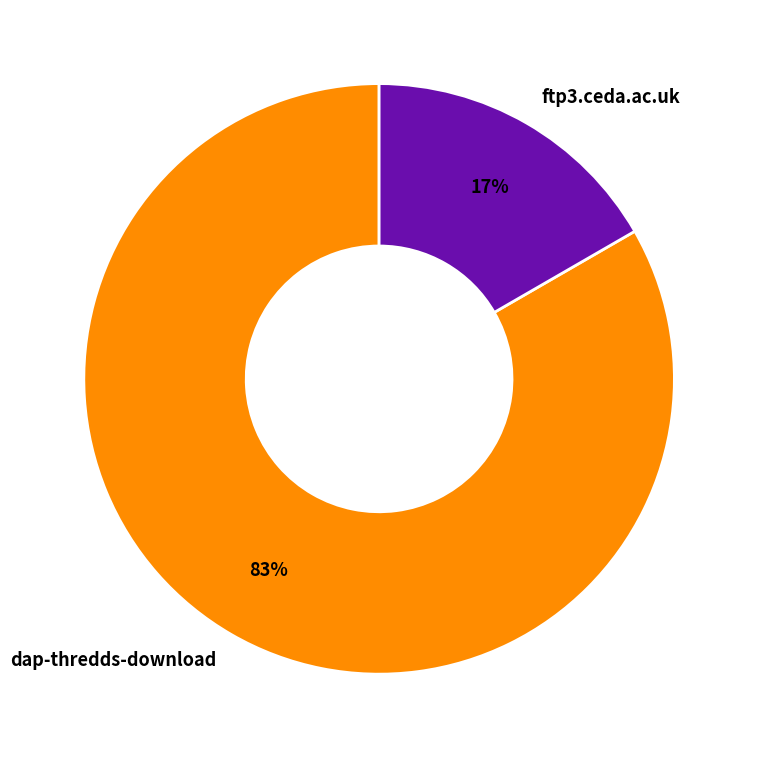

To the nearest percent, what is the average slice percentage?

50%